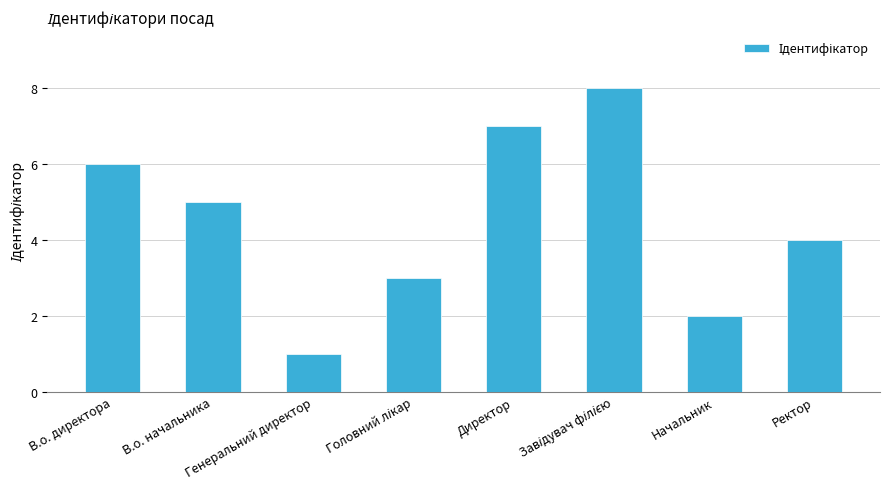

What is the label of the 1st bar from the left?

В.о. директора